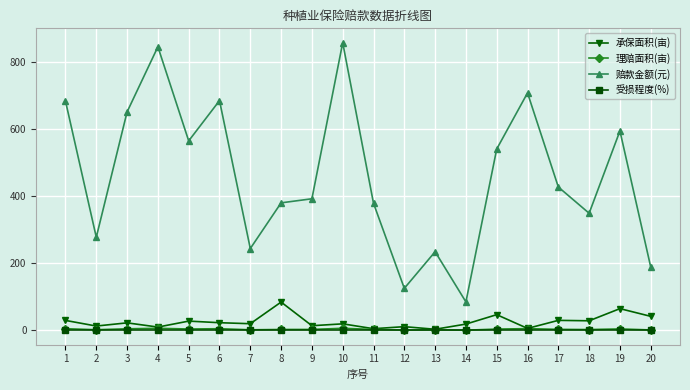

What is the spread (max minus min) of values at 13?

234.6